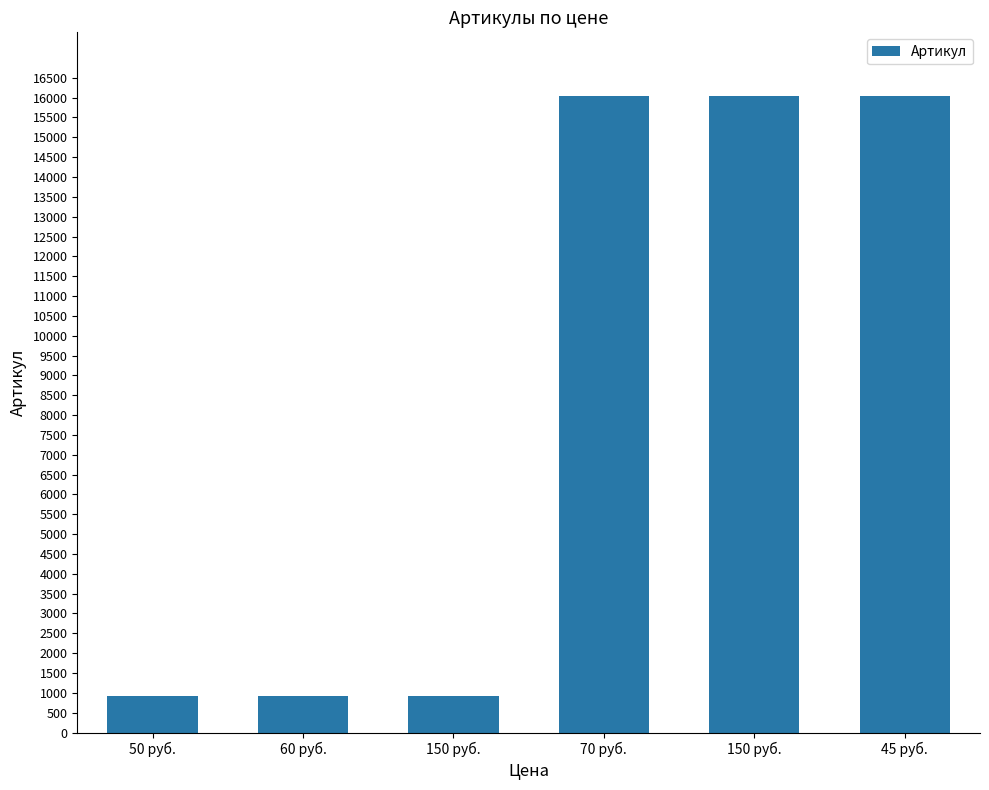

Are the bars grouped side by side (vs. stacked)?

No